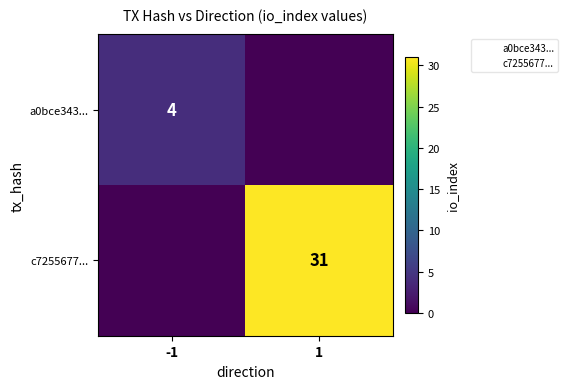

What is the sum of the a0bce343... values at 1 and -1?

4